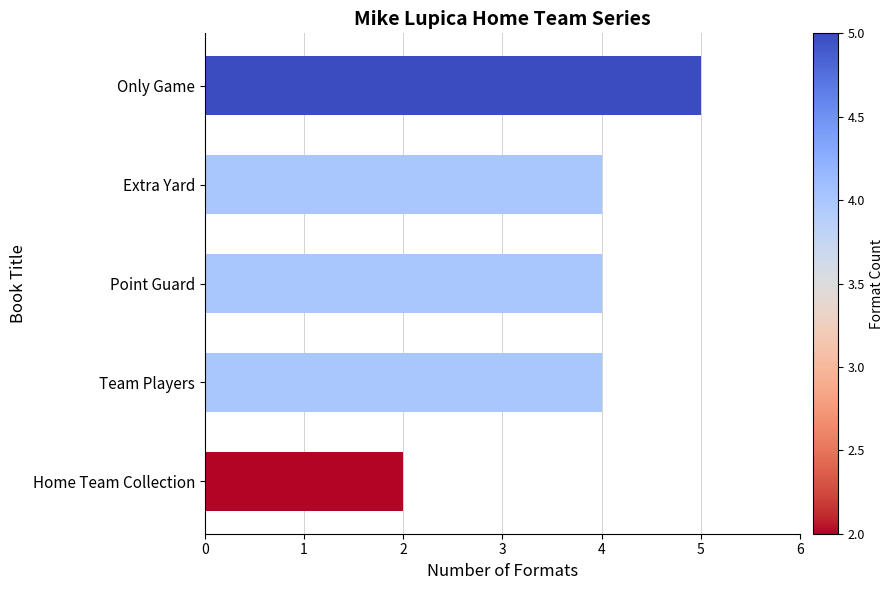

The chart shows a value of 4 at Team Players. True or false?

True